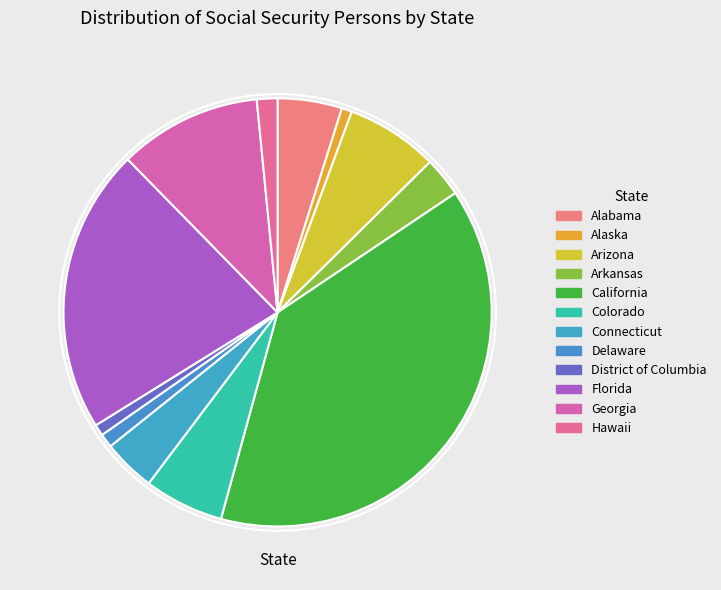

Which slice is the smallest?

Alaska